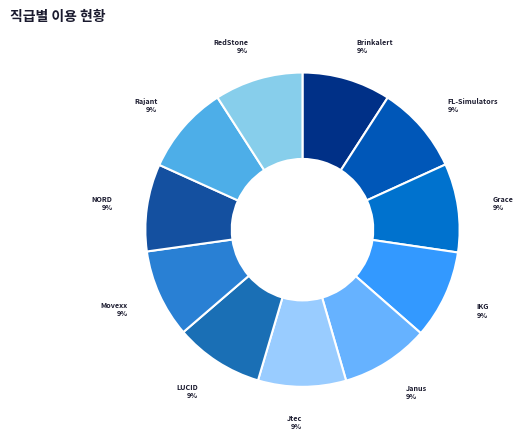

How many slices are in this pie chart?

11